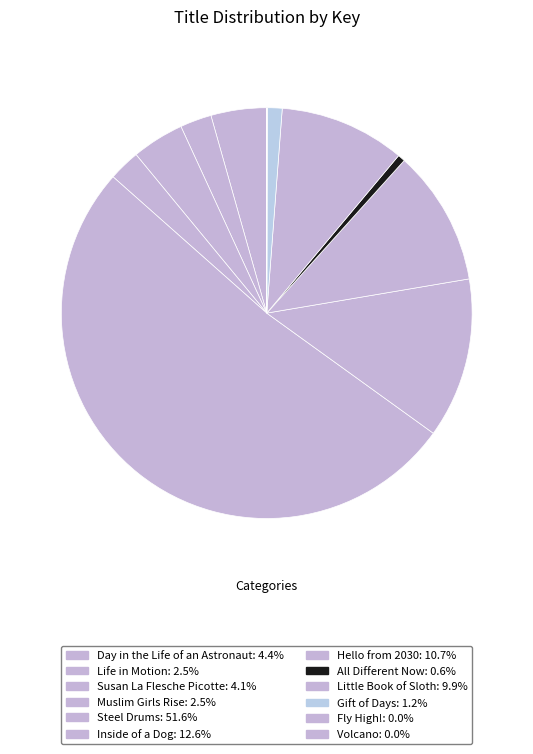

Which category accounts for the majority?

Steel Drums